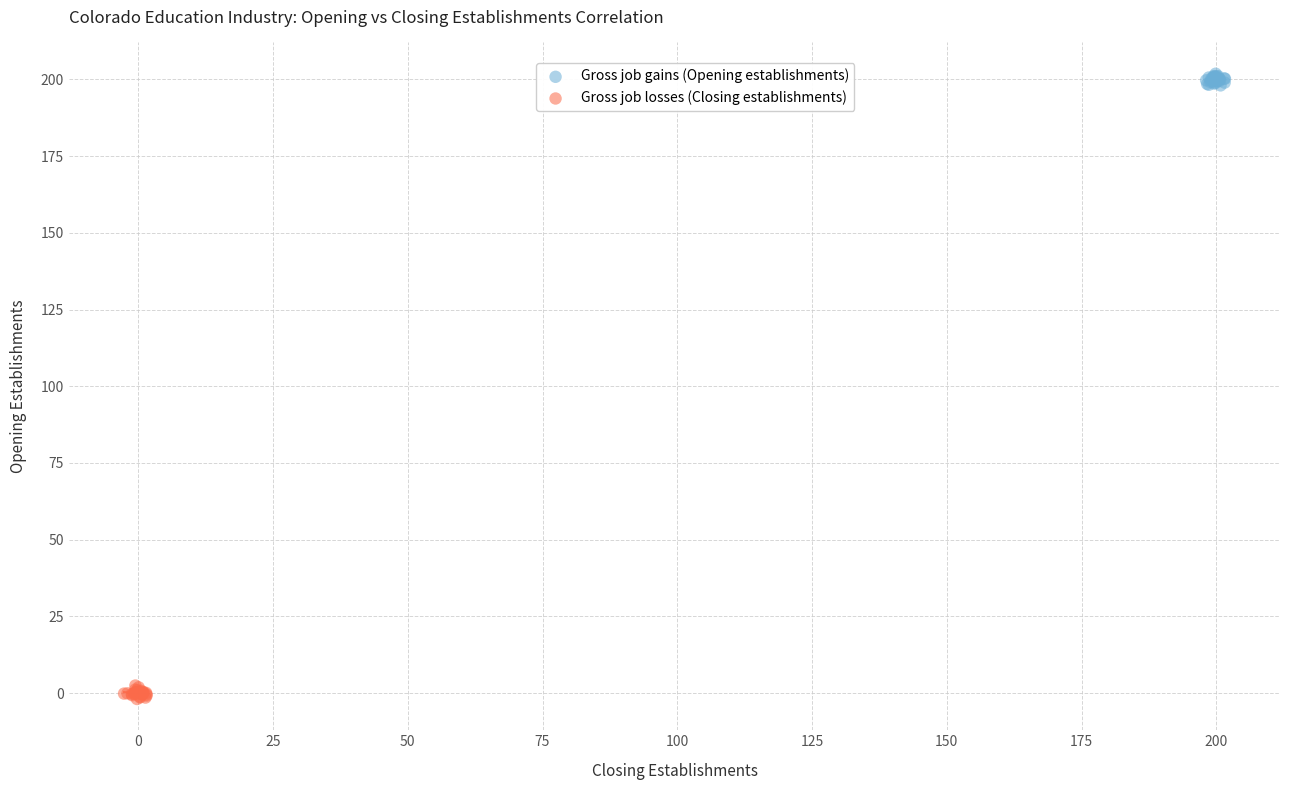

Which series reaches the minimum Y coordinate?

Gross job losses (Closing establishments)